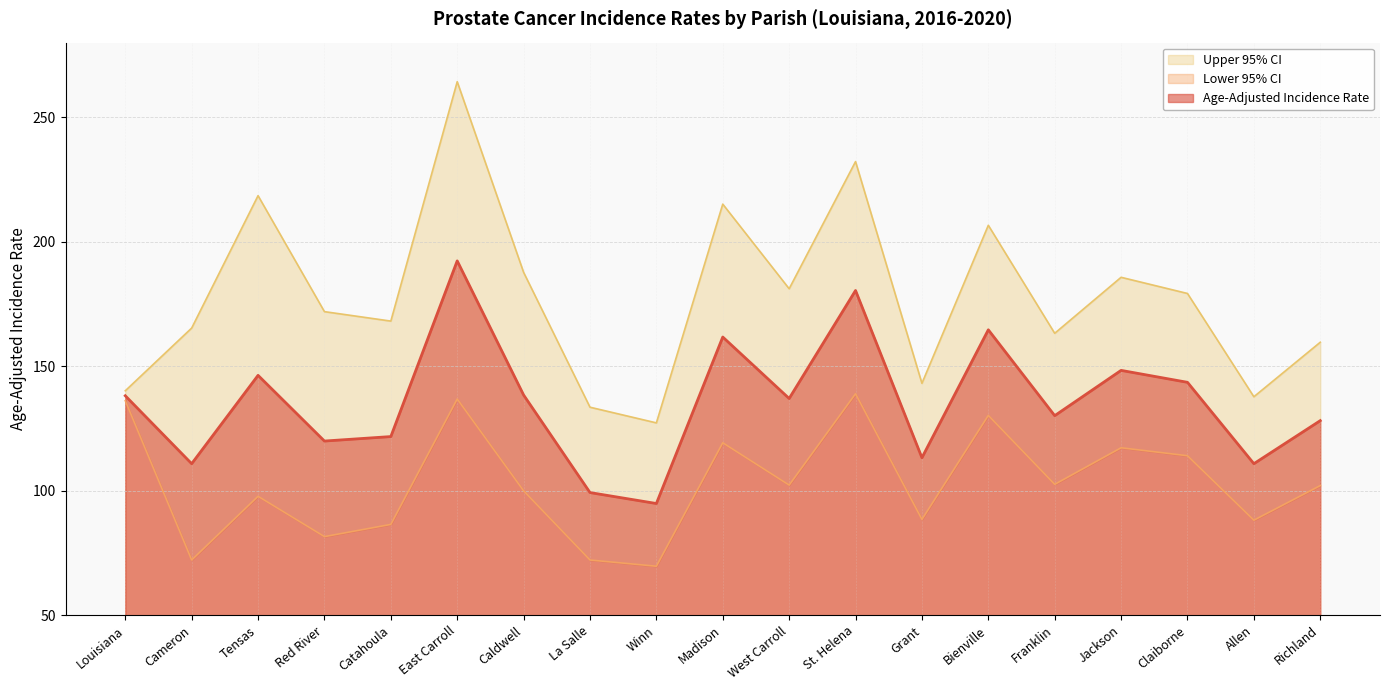

True or false: Age-Adjusted Incidence Rate and Lower 95% CI cross at least once.

False